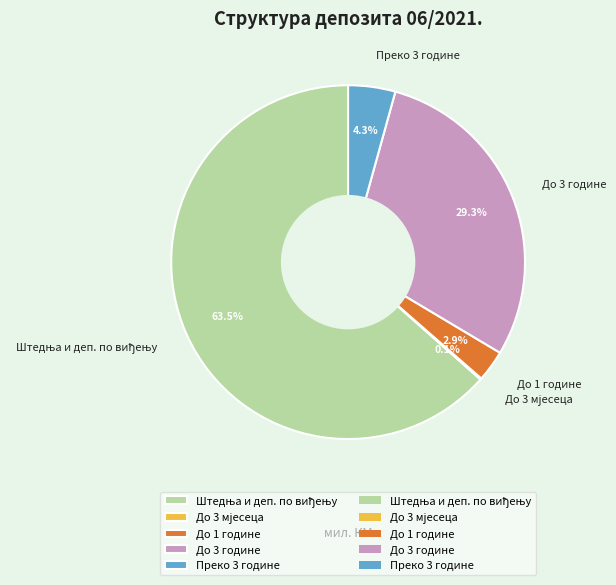

Is there a majority slice in this chart?

Yes